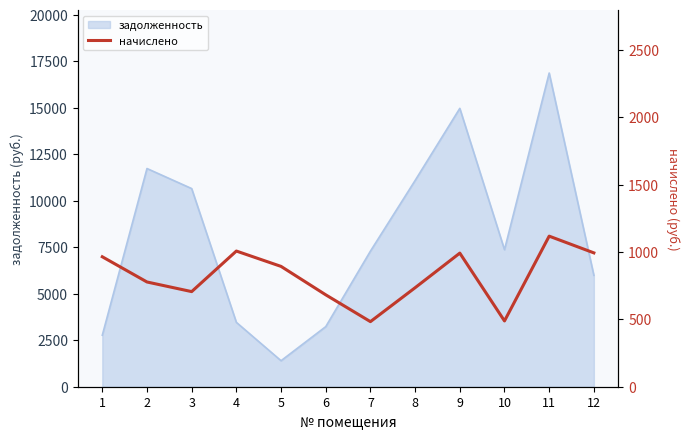

True or false: the data shows 682.1 at 6.

True